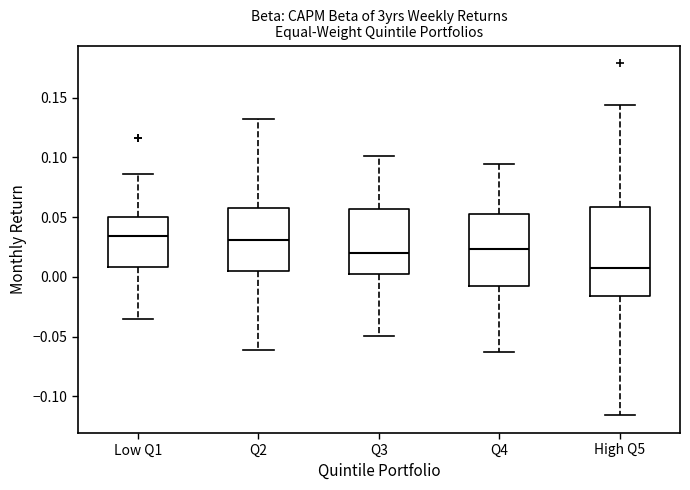

Which box has the lowest median line?

High Q5